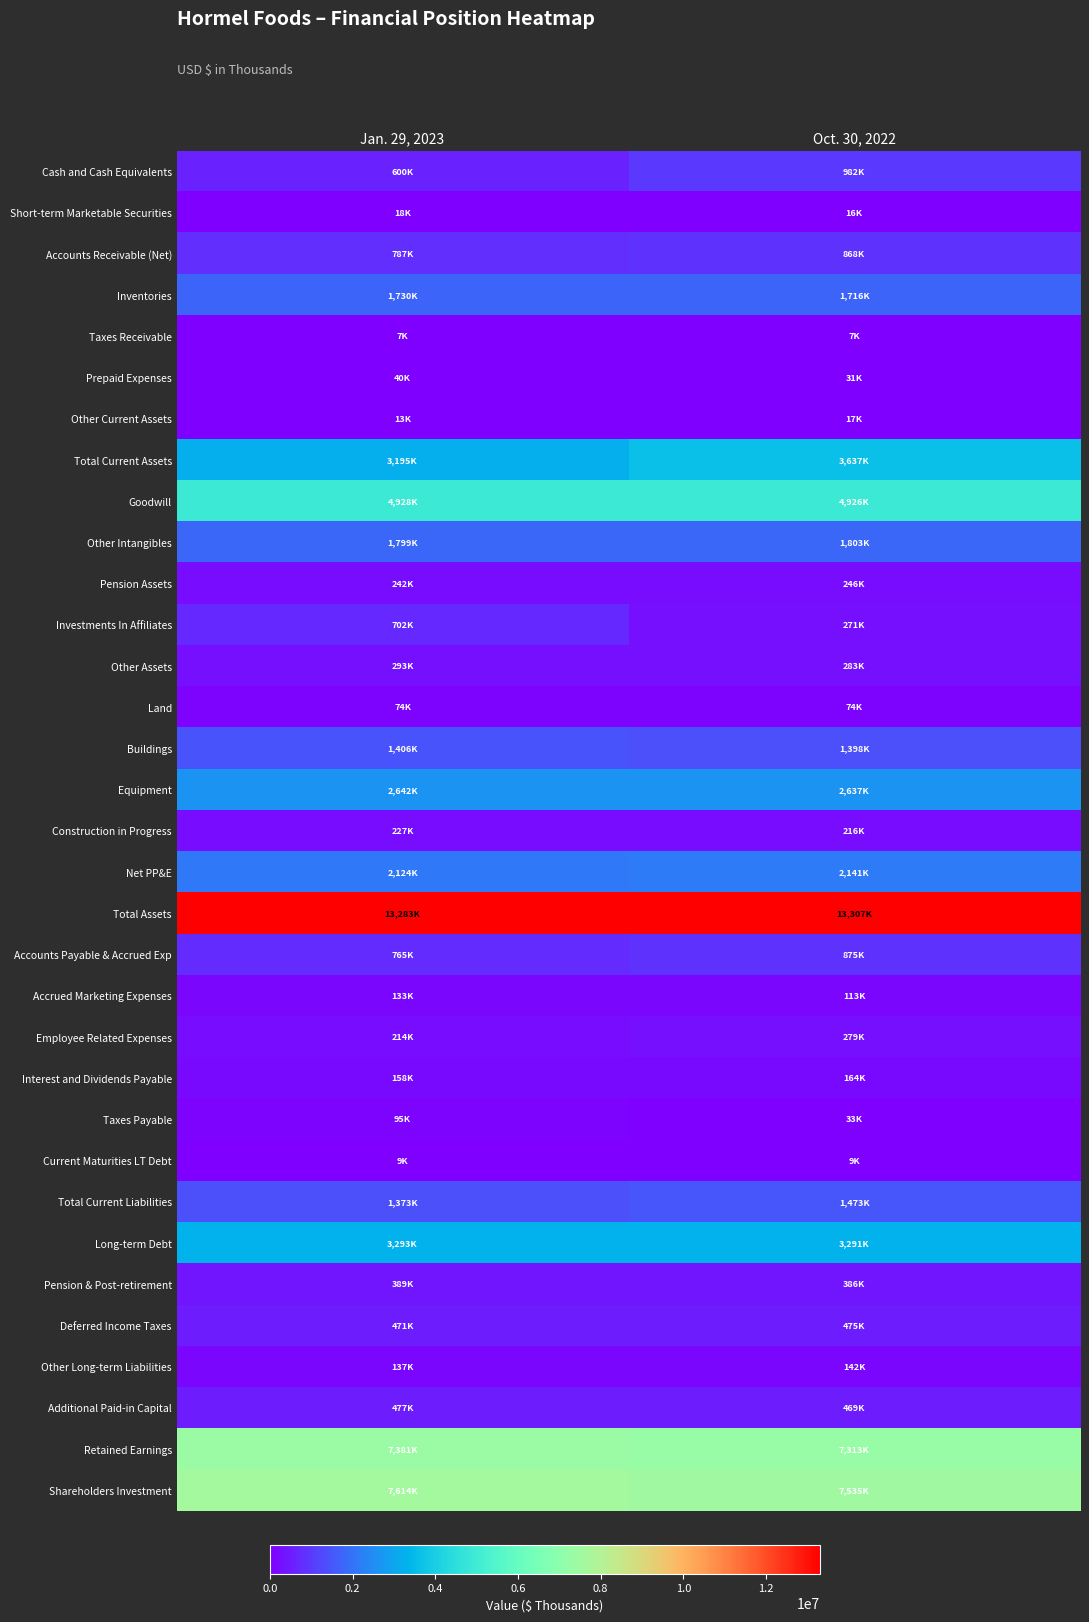

What is the smallest value displayed?

7145